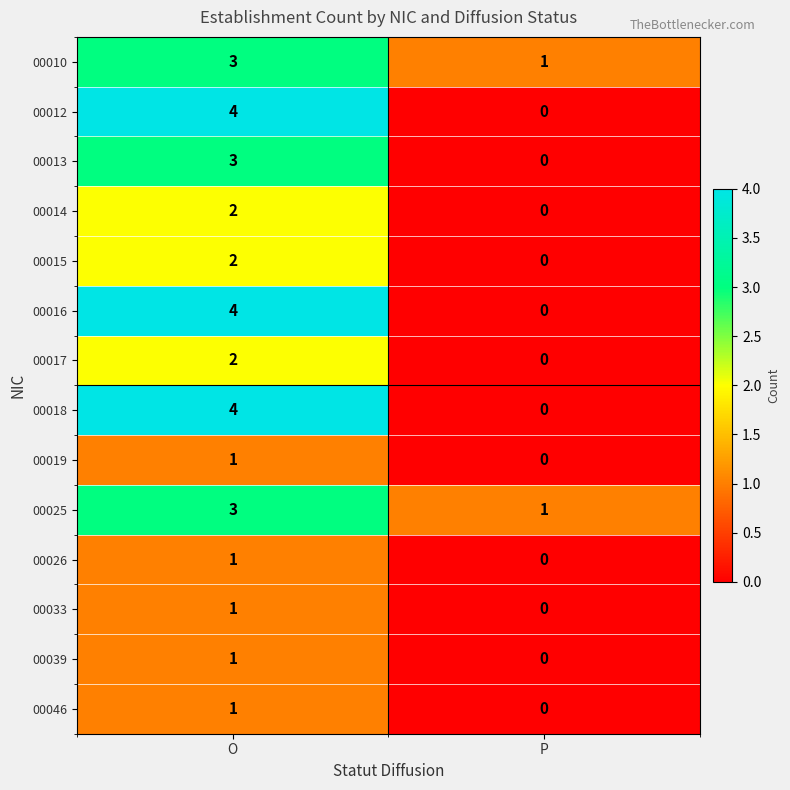

What is the spread (max minus min) of values at O?

3